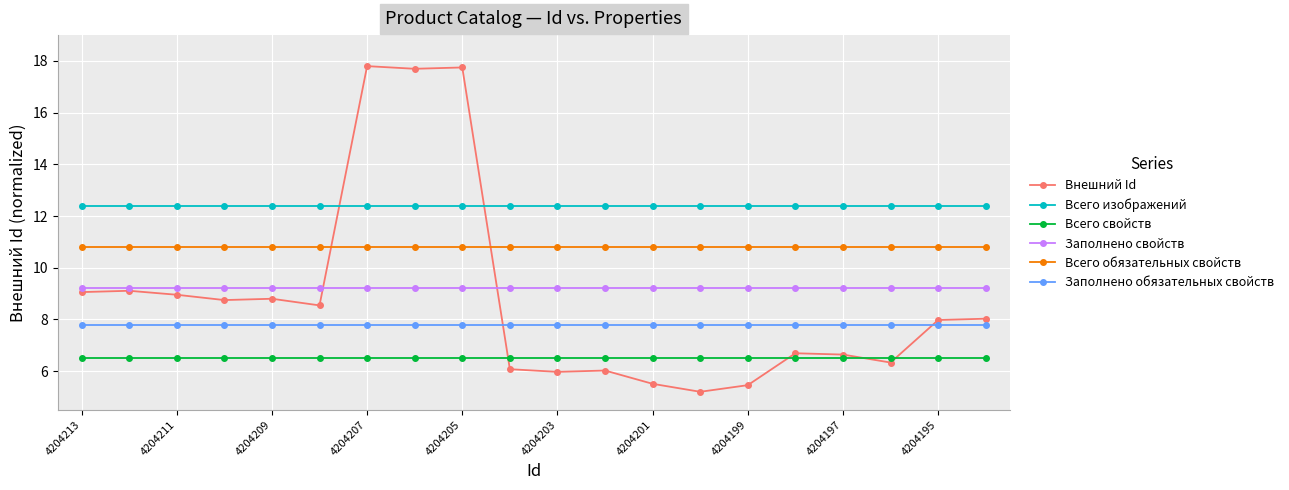

Which series has the widest spread of values?

Внешний Id